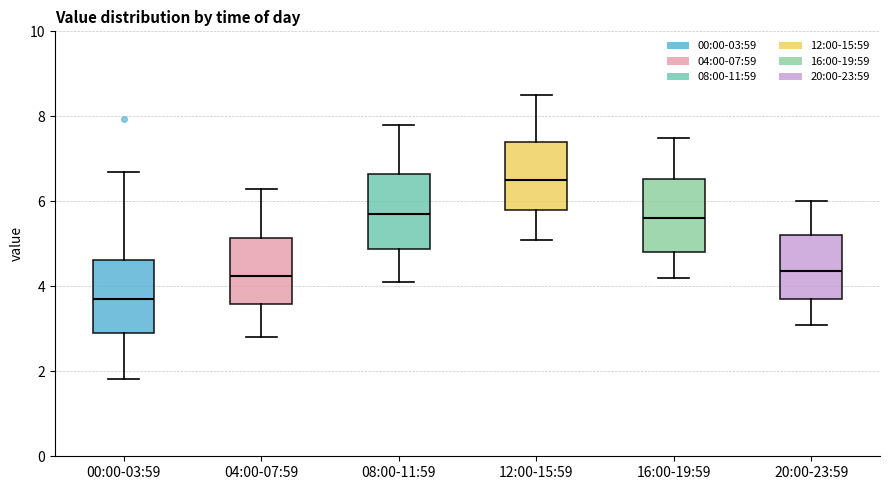

Reading left to right, read every box against the y-axis: the position of its median line, the range the box covers, and the ends of its whiskers. The values are not printed on the chart, so give them approximately, as read against the axis.

00:00-03:59: median 3.6, box 2.8 to 4.6, whiskers 1.8 to 6.8
04:00-07:59: median 4.2, box 3.6 to 5.2, whiskers 2.8 to 6.4
08:00-11:59: median 5.8, box 4.8 to 6.6, whiskers 4.2 to 7.8
12:00-15:59: median 6.6, box 5.8 to 7.4, whiskers 5.2 to 8.6
16:00-19:59: median 5.6, box 4.8 to 6.6, whiskers 4.2 to 7.6
20:00-23:59: median 4.4, box 3.8 to 5.2, whiskers 3.2 to 6.0